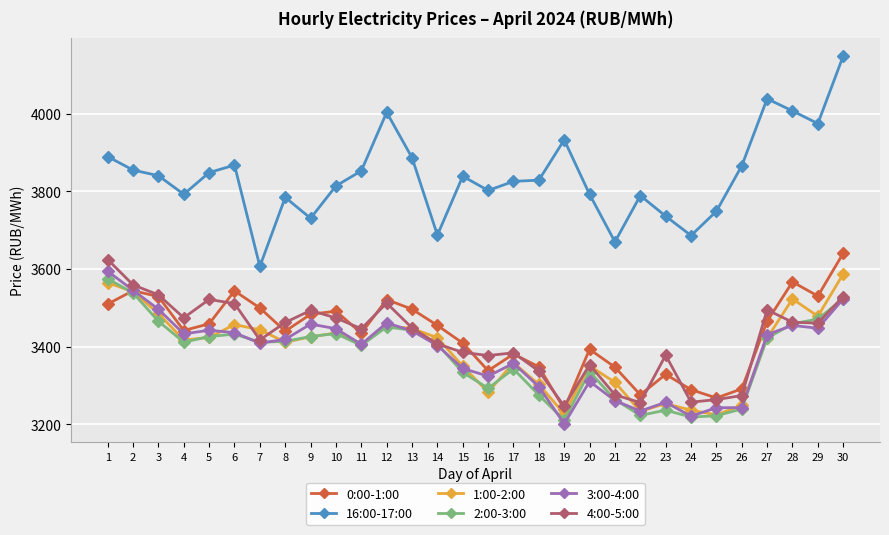

What is the value of the 3:00-4:00 point at the 24th from the left?

3221.2